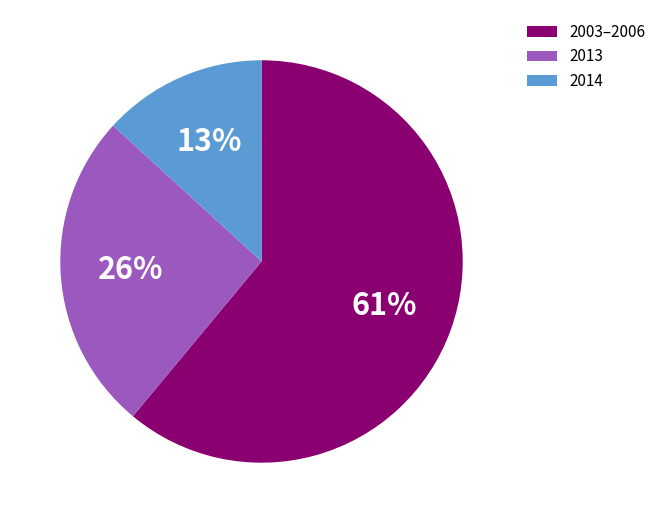

Is there any slice that represents more than half of the pie?

Yes